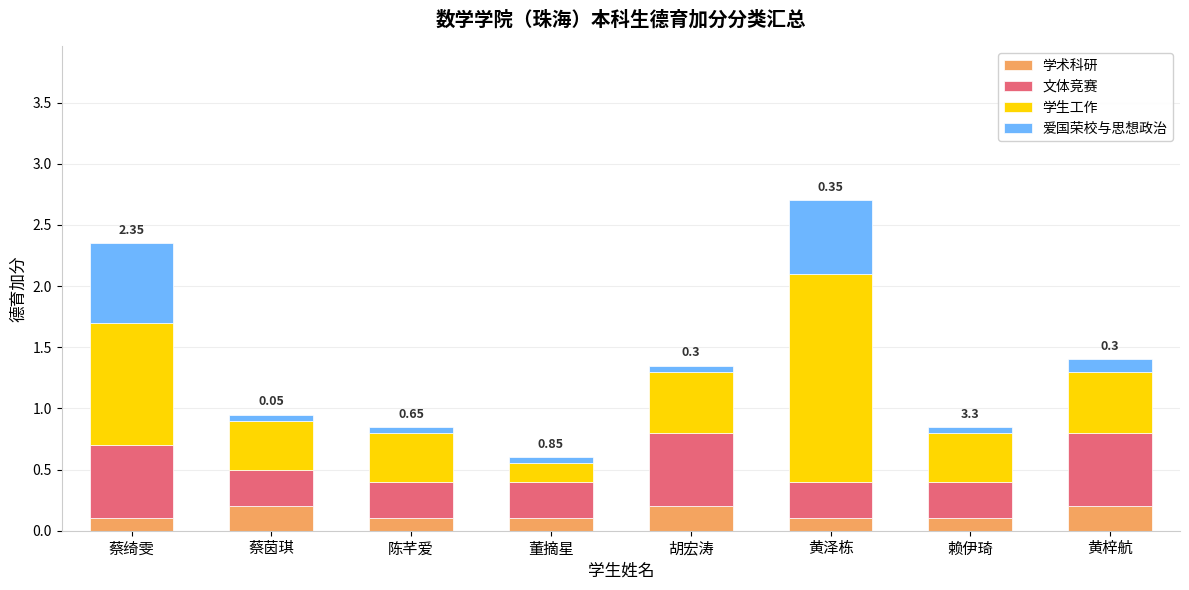

At which category is the sum across all series the highest?

黄泽栋